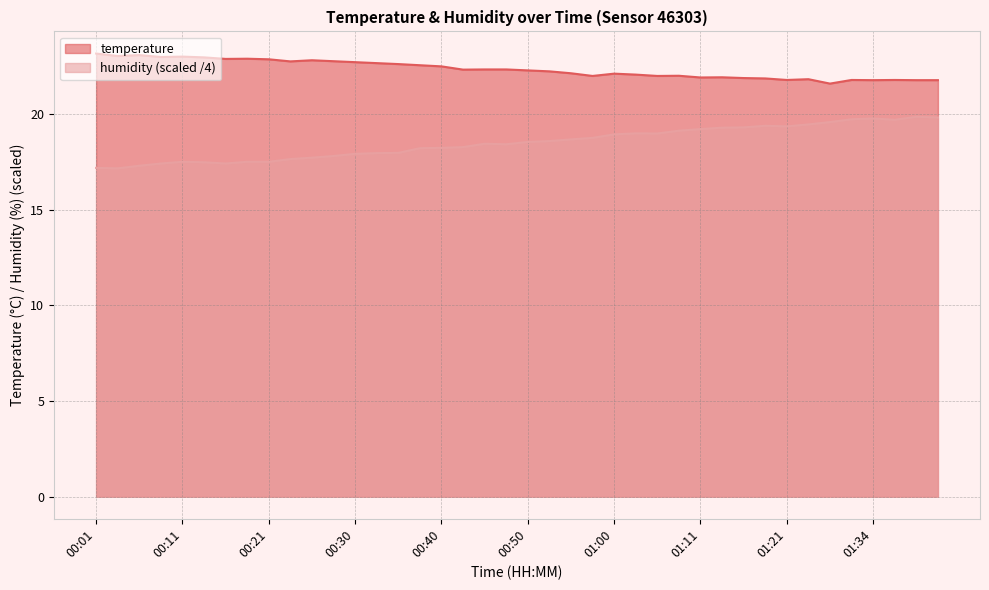

Is the value of temperature at 01:21 greater than the value of humidity at 00:43?

Yes